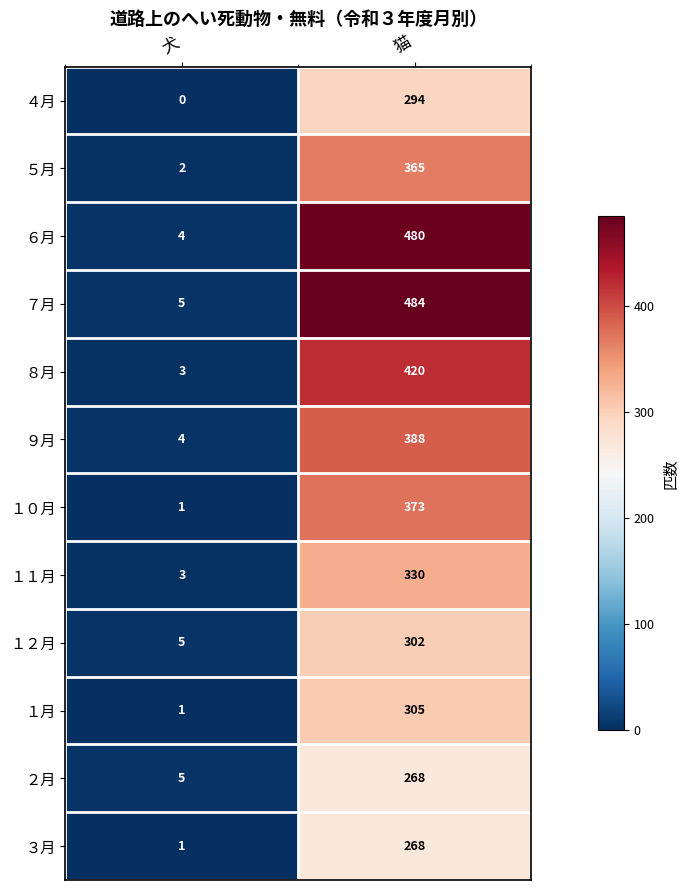

At which label is ５月 closest to 183?

犬